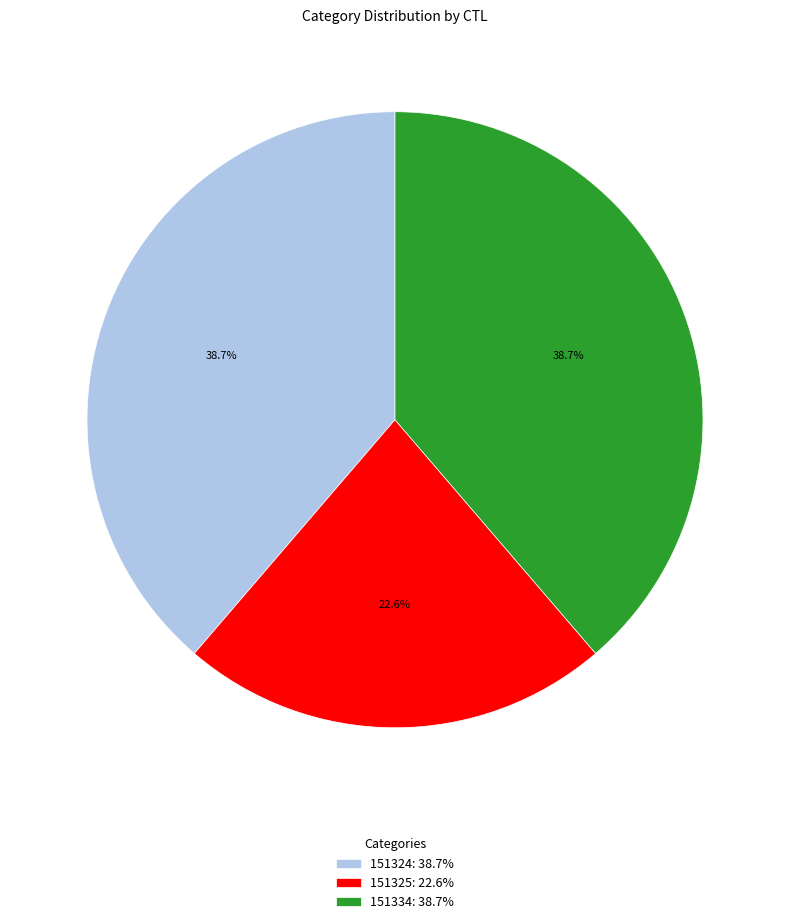

To the nearest percent, what is the combined percentage of 151334 and 151324?

77%